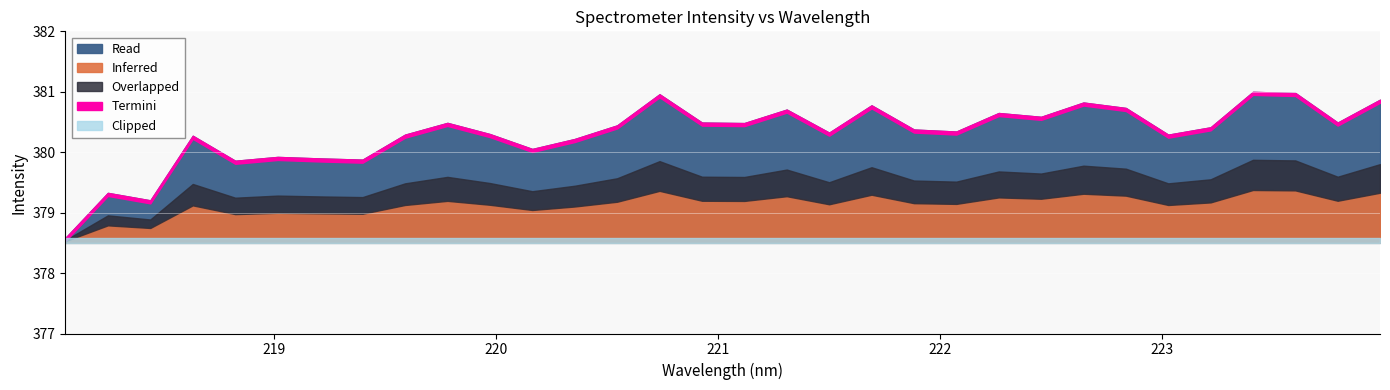

Reading right to left, transcribe all the data shown in this chart.

223.9802=380.9	223.7895=380.5	223.5987=381.0	223.408=381.0	223.2172=380.4	223.0264=380.3	222.8355=380.7	222.6447=380.8	222.4538=380.6	222.263=380.6	222.0721=380.3	221.8812=380.4	221.6902=380.8	221.4993=380.3	221.3083=380.7	221.1174=380.5	220.9264=380.5	220.7354=381.0	220.5444=380.4	220.3533=380.2	220.1623=380.1	219.9712=380.3	219.7801=380.5	219.589=380.3	219.3979=379.9	219.2067=379.9	219.0156=379.9	218.8244=379.9	218.6332=380.3	218.442=379.2	218.2508=379.3	218.0596=378.6